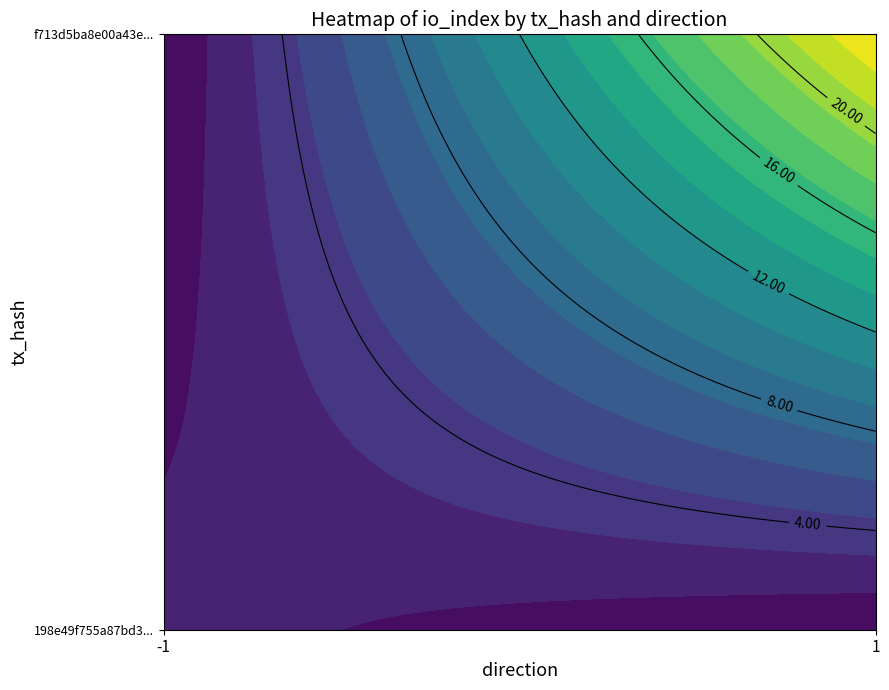

How many 198e49f755a87bd37c234859a11f353bd194498 values are between -1 and 2?

2